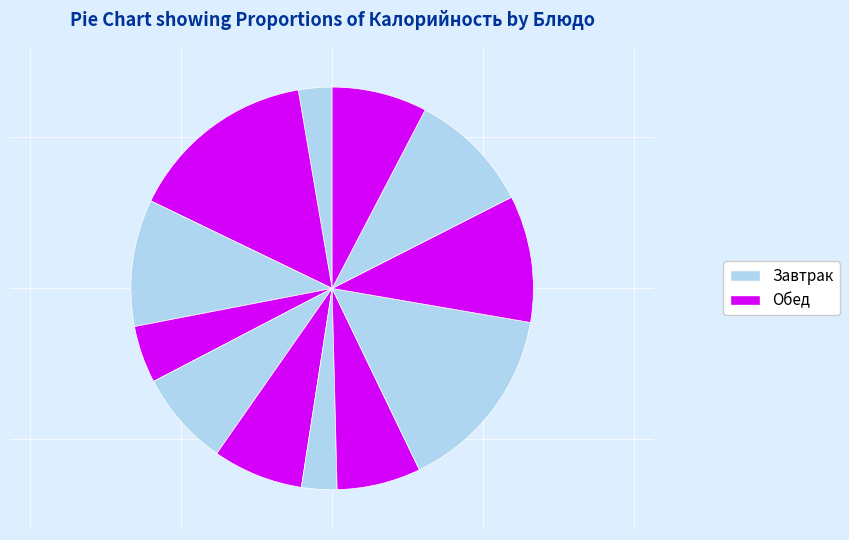

How many slices are in this pie chart?

12